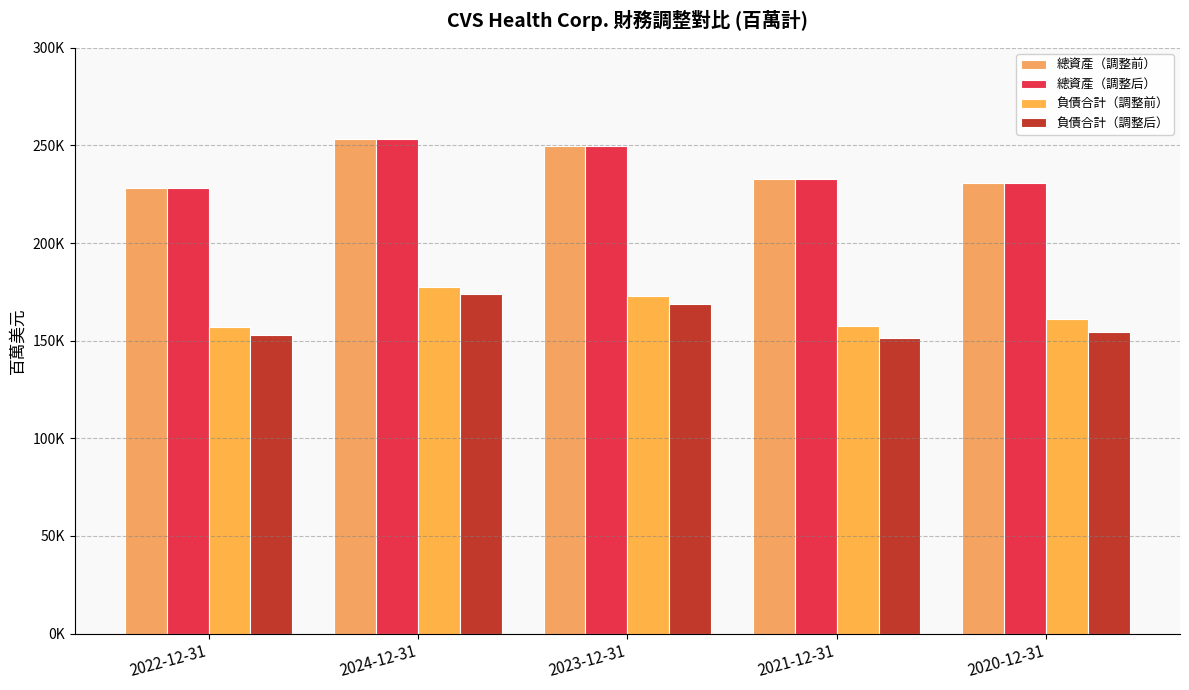

What position from the right is 2024-12-31?

4